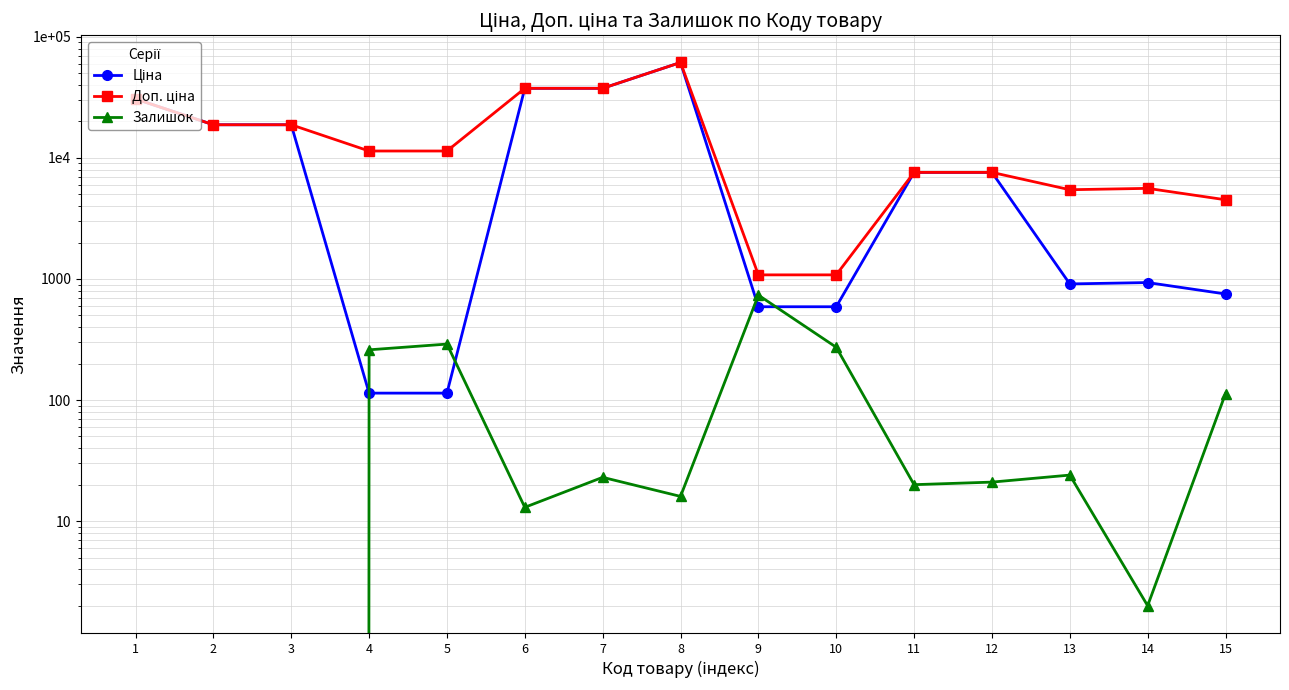

Reading left to right, what are all the values shown in this chart?

Ціна: 30717.1	18796.8	18796.8	114.1	114.1	37593.6	37593.6	61434.3	589.9	589.9	7596.5	7596.5	910.4	934.5	752.2
Доп. ціна: 30717.1	18796.8	18796.8	11410.0	11410.0	37593.6	37593.6	61434.3	1081.7	1081.7	7596.5	7596.5	5462.3	5607.2	4513.3
Залишок: 0.0	0.0	0.0	260.0	290.0	13.0	23.0	16.0	736.0	273.0	20.0	21.0	24.0	2.0	113.0